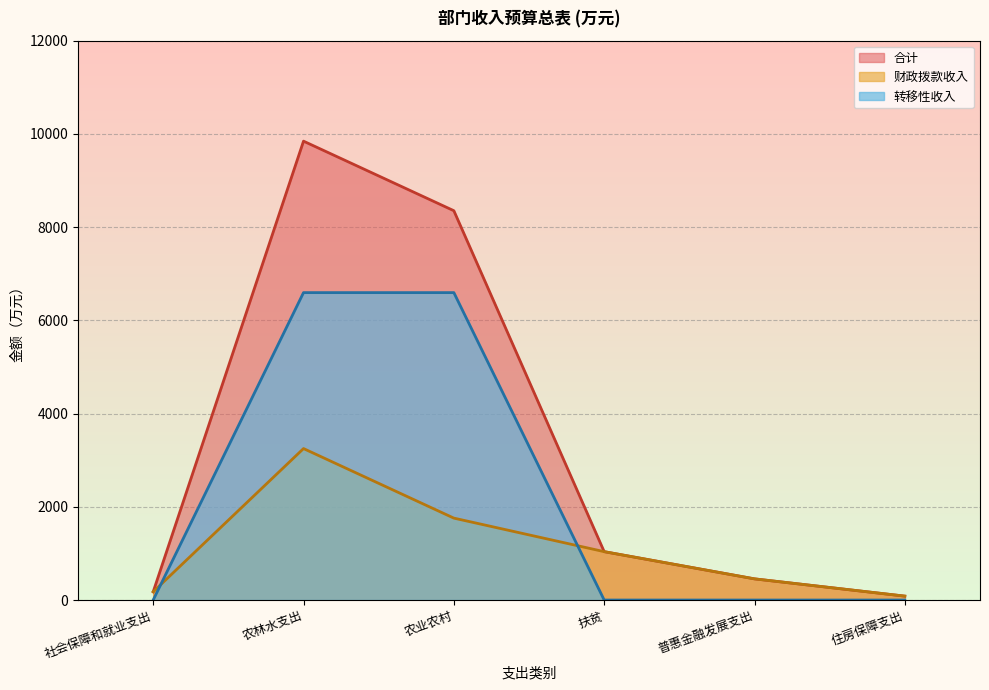

Which has a higher value, 扶贫 or 住房保障支出?

扶贫